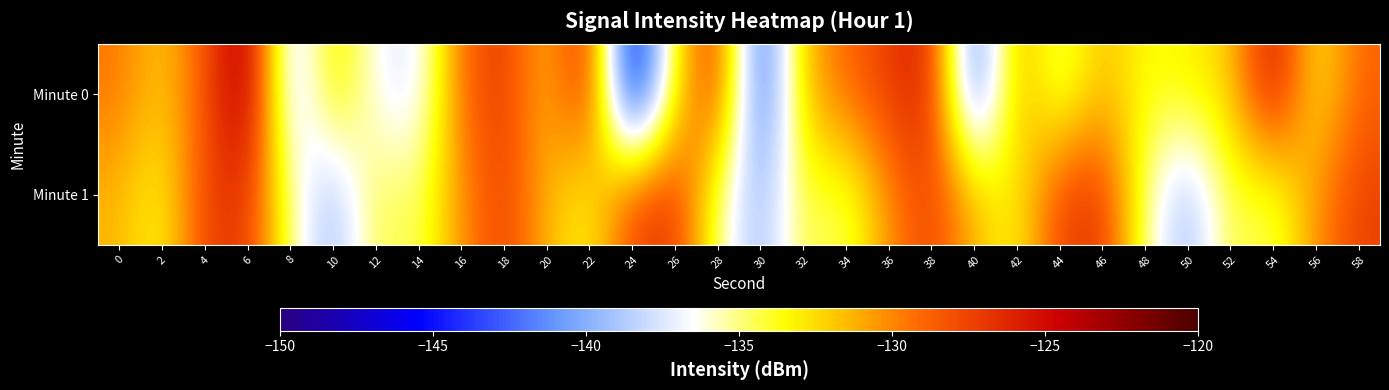

Count the number of categories in the chart.

30